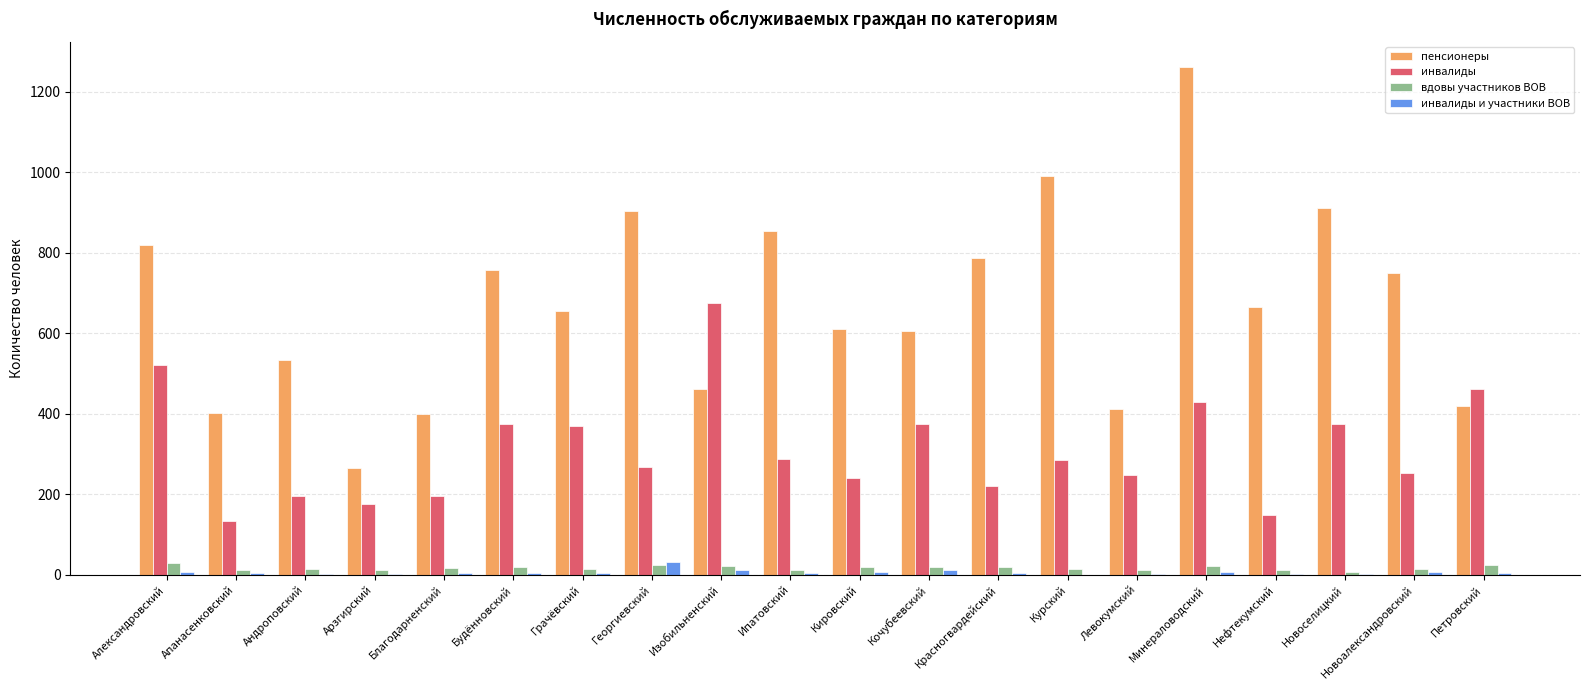

At which label does инвалиды reach its peak?

Изобильненский